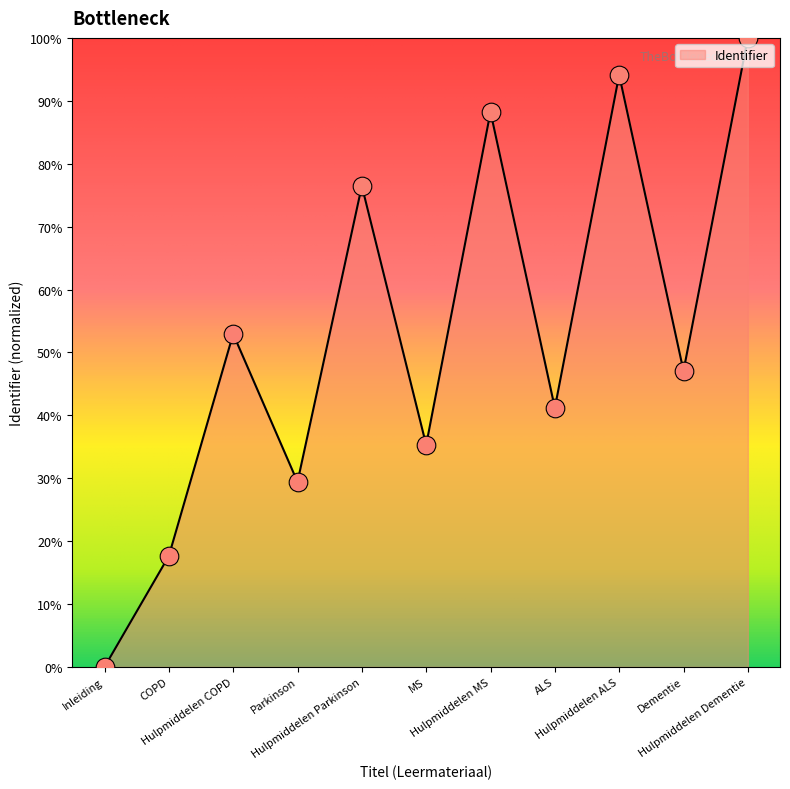

What is the change in value from COPD to ALS?

+0.2